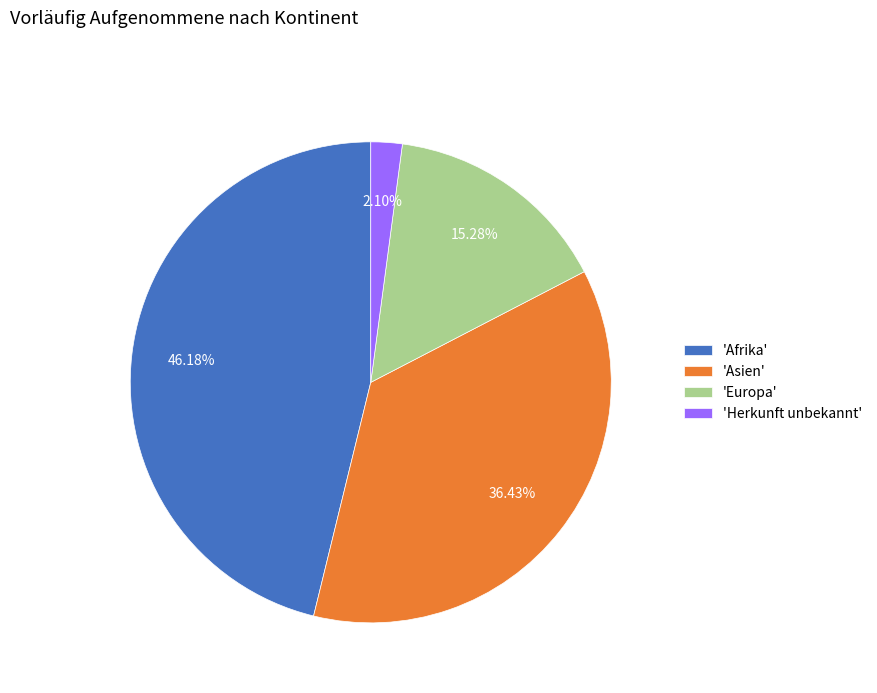

To the nearest percent, what is the average slice percentage?

25%